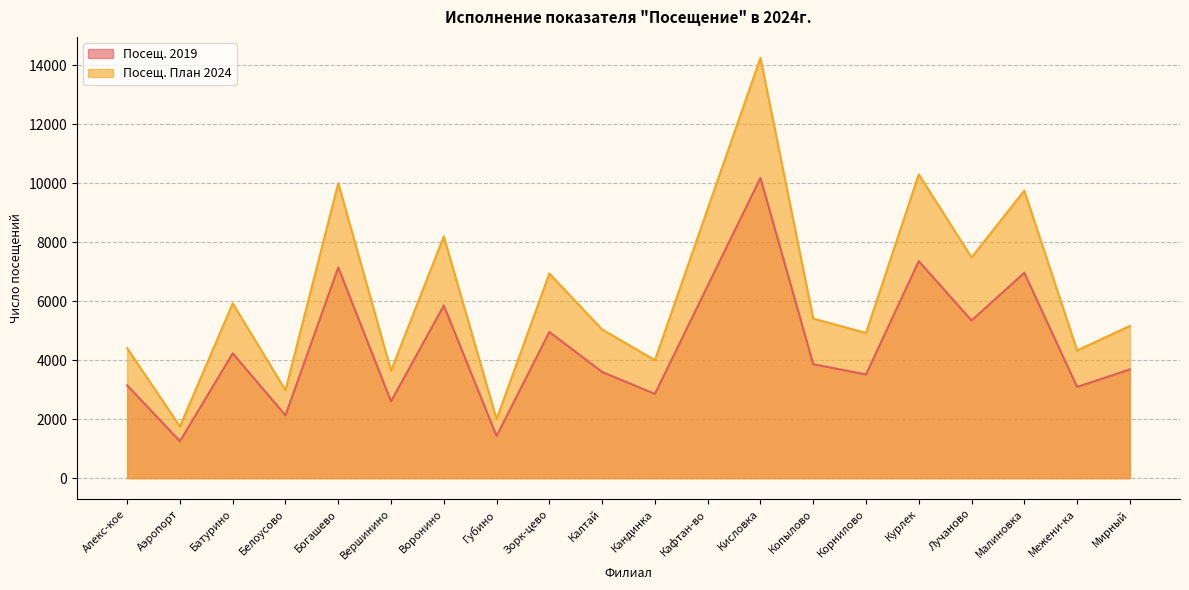

True or false: Посещ. 2019 has a value of 3865.0 at Копылово.

True